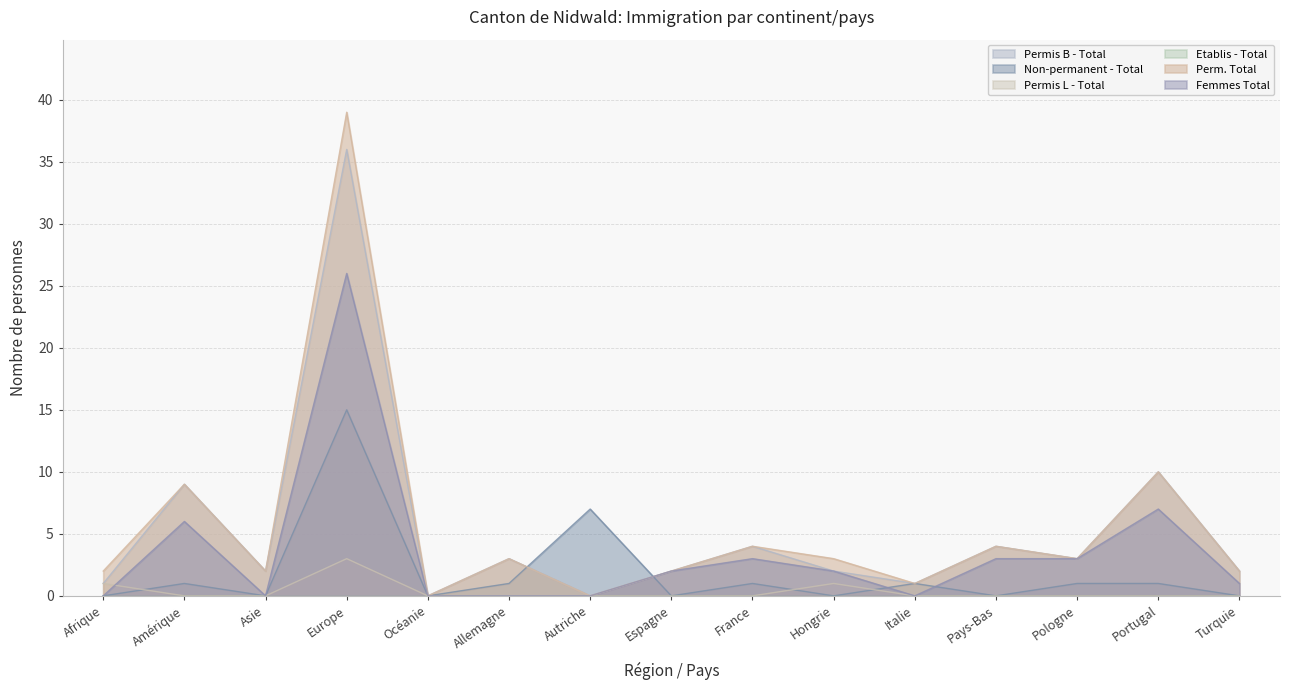

Which series has the largest total across all categories?

Perm. Total